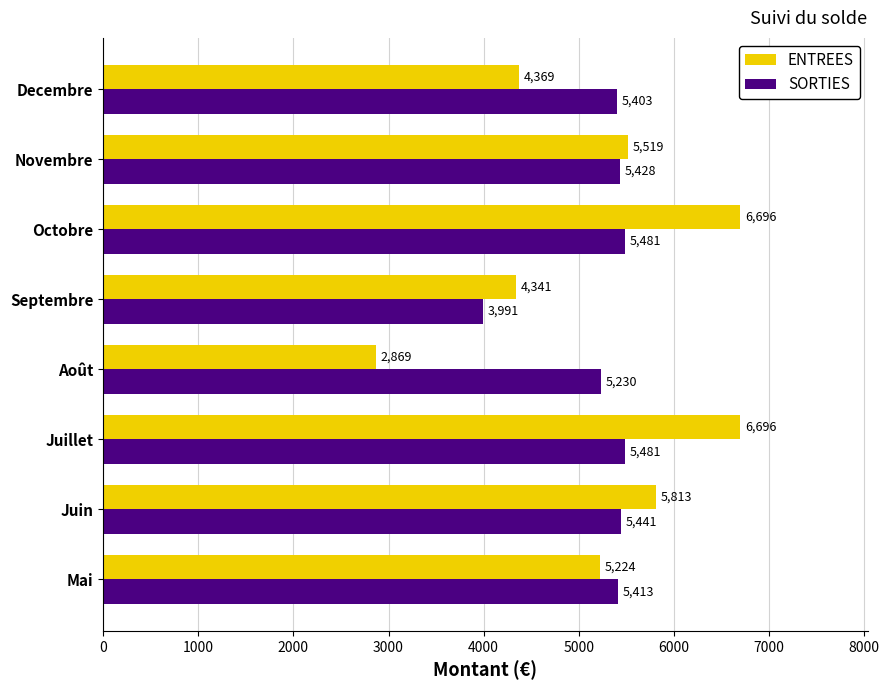

Which series has the widest spread of values?

ENTREES